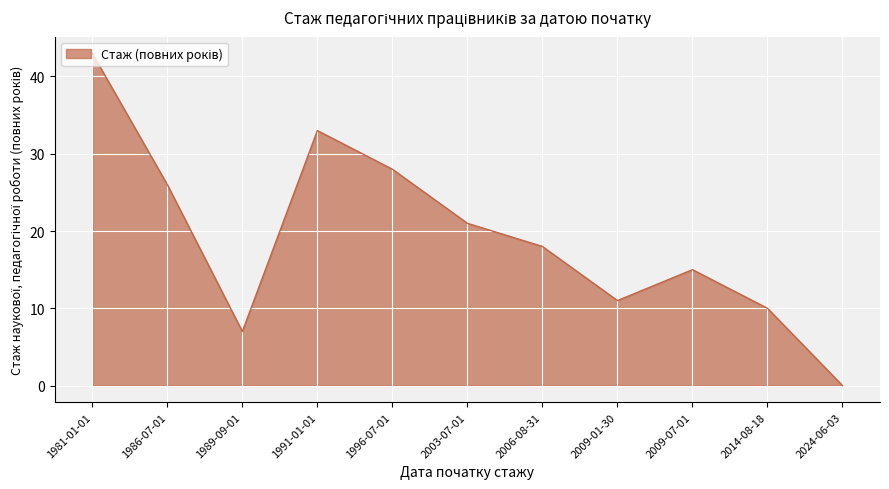

What is the difference between the values at 2009-01-30 and 1986-07-01?

15